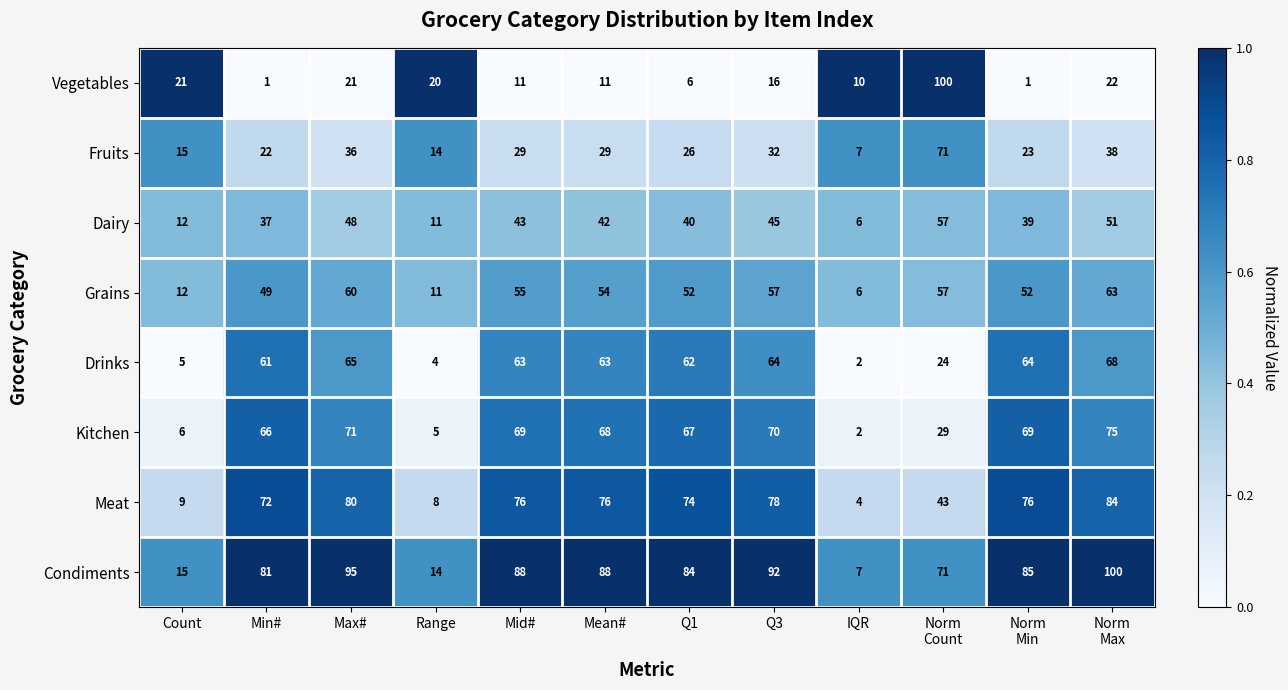

What is the total value across all series at Mean#?

431